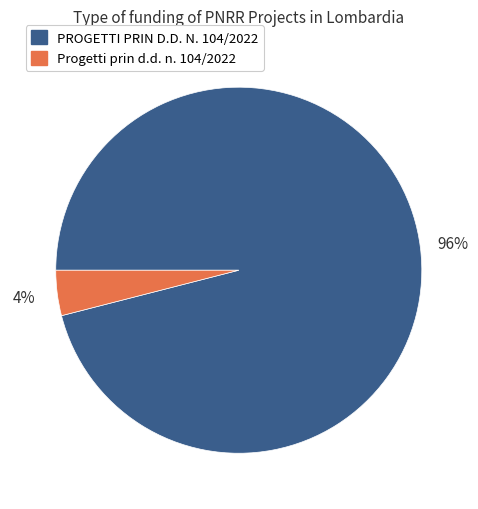

What is the ratio of the value at PROGETTI PRIN D.D. N. 104/2022 to the value at Progetti prin d.d. n. 104/2022?

24.0